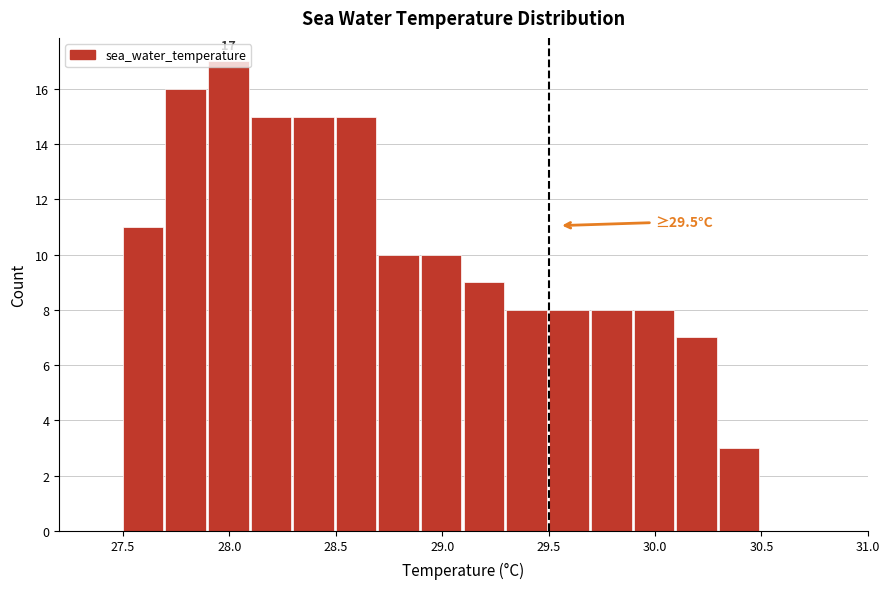

Which range on the x-axis has the tallest bar?

27.9 to 28.1